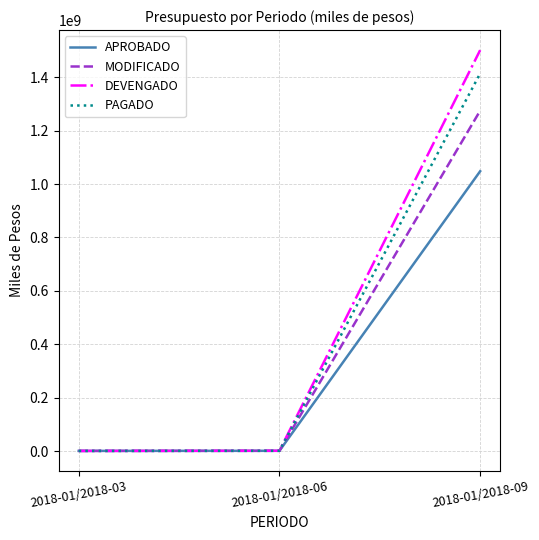

What is the sum of all DEVENGADO values?

1503091274.2